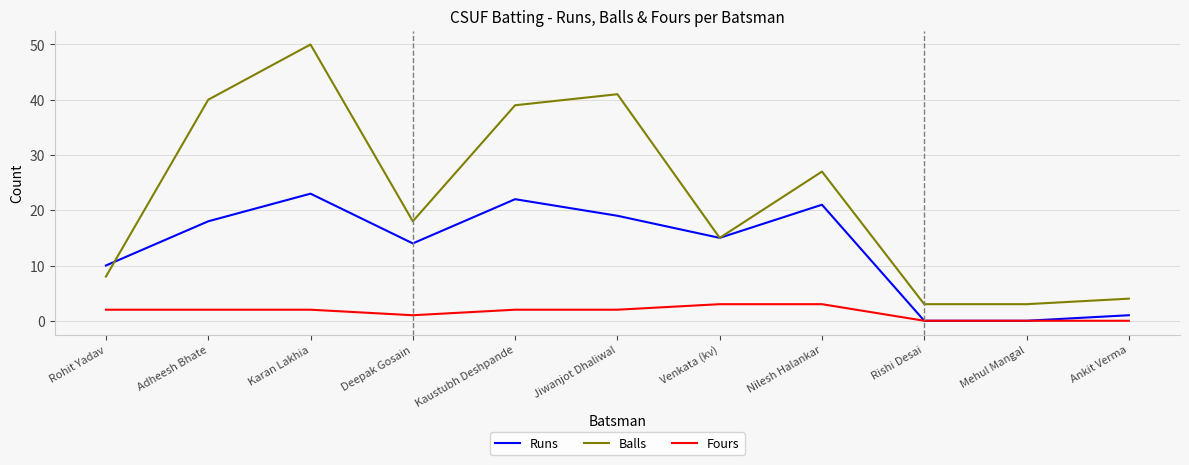

Reading right to left, extract all data points from this chart.

Runs: Ankit Verma=1	Mehul Mangal=0	Rishi Desai=0	Nilesh Halankar=21	Venkata (kv)=15	Jiwanjot Dhaliwal=19	Kaustubh Deshpande=22	Deepak Gosain=14	Karan Lakhia=23	Adheesh Bhate=18	Rohit Yadav=10
Balls: Ankit Verma=4	Mehul Mangal=3	Rishi Desai=3	Nilesh Halankar=27	Venkata (kv)=15	Jiwanjot Dhaliwal=41	Kaustubh Deshpande=39	Deepak Gosain=18	Karan Lakhia=50	Adheesh Bhate=40	Rohit Yadav=8
Fours: Ankit Verma=0	Mehul Mangal=0	Rishi Desai=0	Nilesh Halankar=3	Venkata (kv)=3	Jiwanjot Dhaliwal=2	Kaustubh Deshpande=2	Deepak Gosain=1	Karan Lakhia=2	Adheesh Bhate=2	Rohit Yadav=2